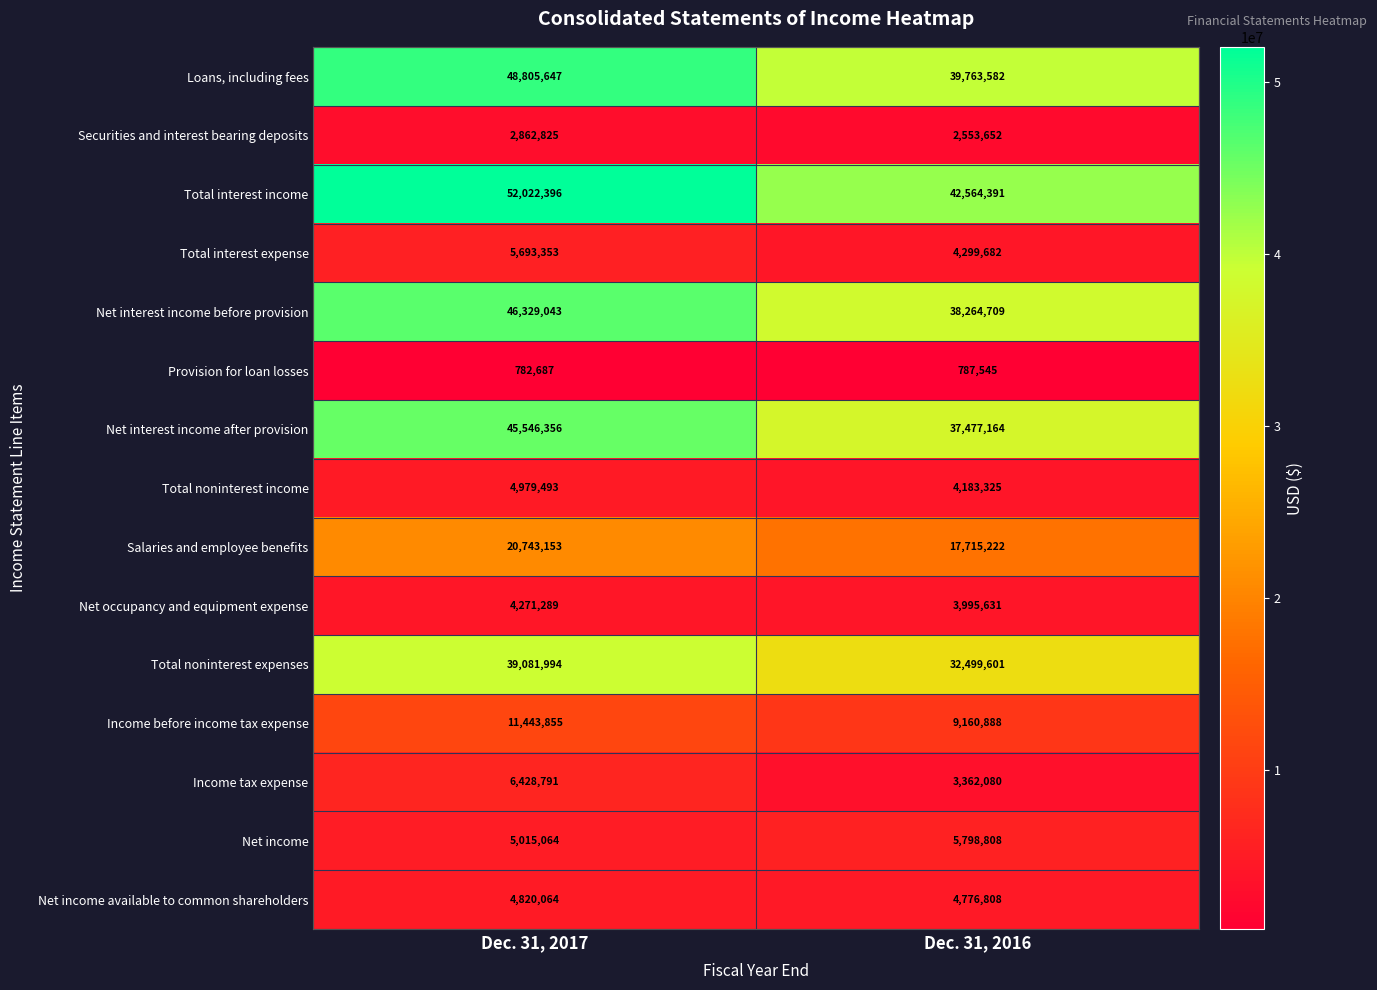

What is the greatest value displayed?

52022396